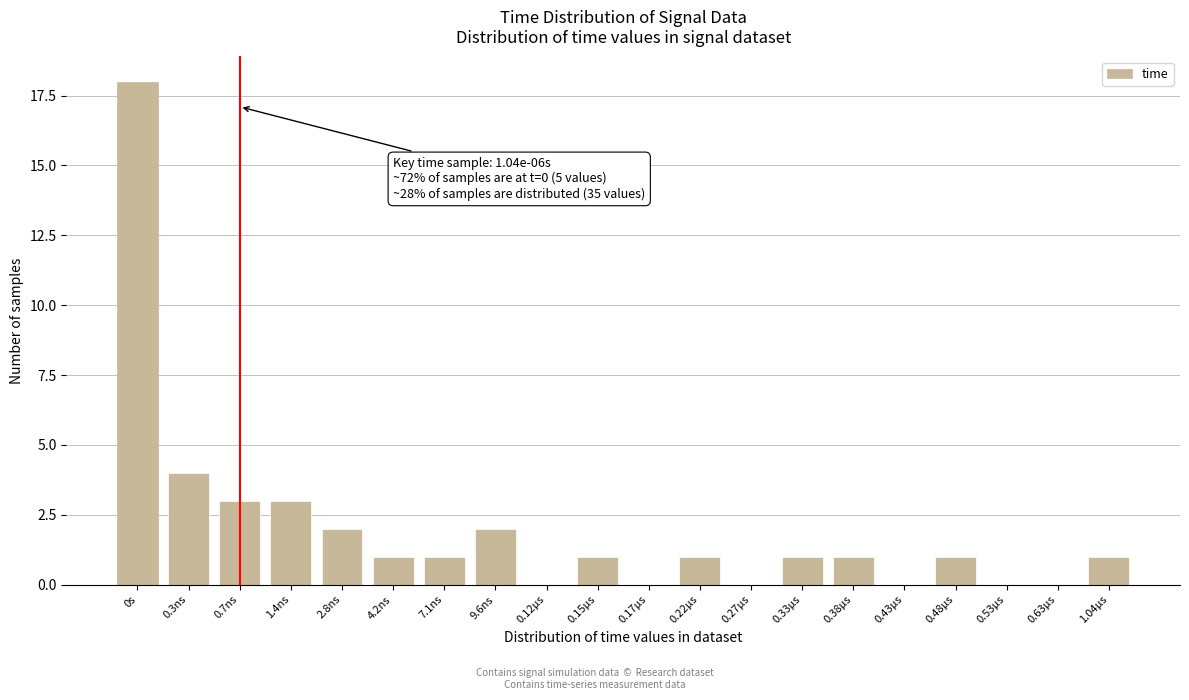

Reading right to left, list all the values displayed in this chart.

1.04µs=1	0.63µs=0	0.53µs=0	0.48µs=1	0.43µs=0	0.38µs=1	0.33µs=1	0.27µs=0	0.22µs=1	0.17µs=0	0.15µs=1	0.12µs=0	9.6ns=2	7.1ns=1	4.2ns=1	2.8ns=2	1.4ns=3	0.7ns=3	0.3ns=4	0s=18